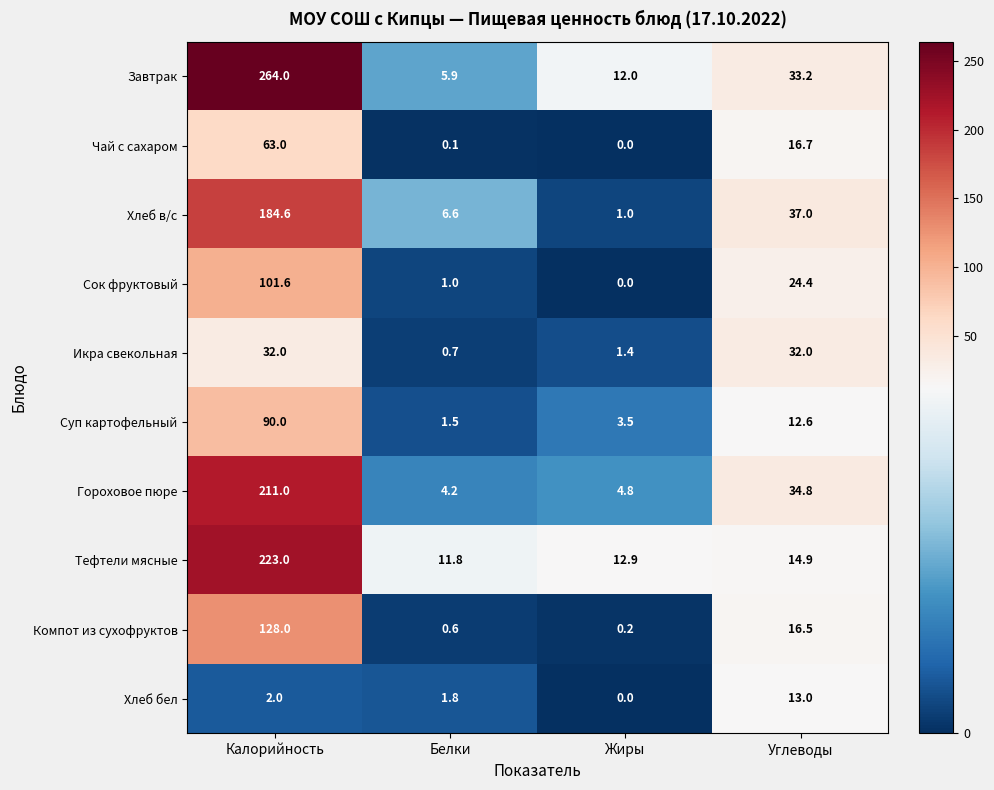

Rank the series by their maximum value, from lowest to highest.

Хлеб бел, Икра свекольная, Чай с сахаром, Суп картофельный, Сок фруктовый, Компот из сухофруктов, Хлеб в/с, Гороховое пюре, Тефтели мясные, Завтрак